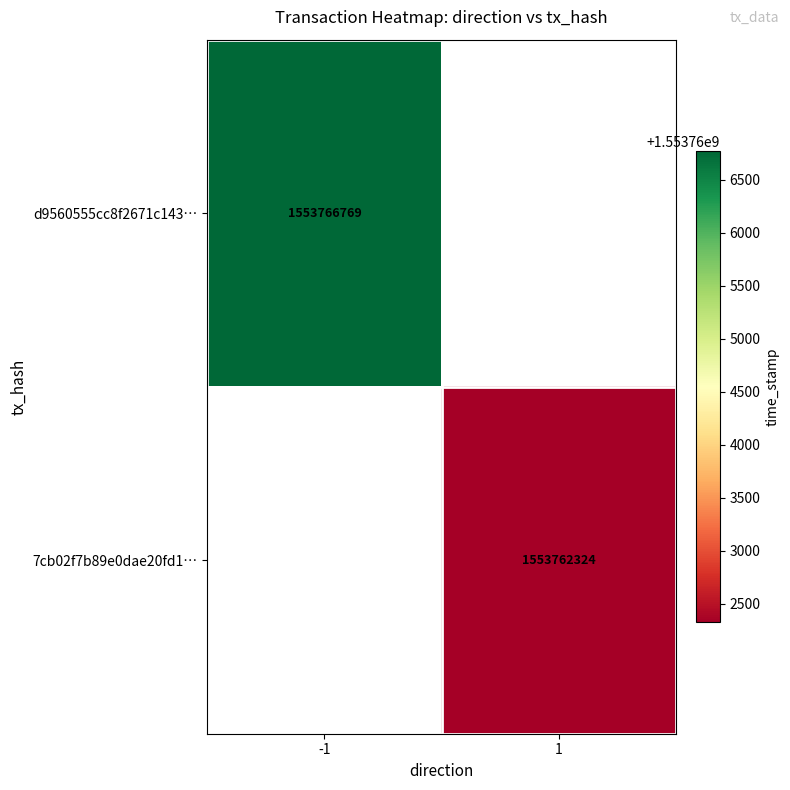

The value of 7cb02f7b89e0dae20fd1… at 1 is 2176907270. True or false?

False